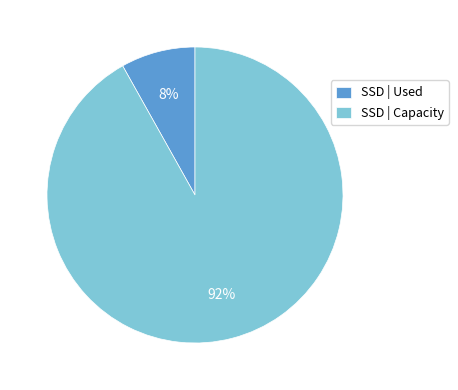

The SSD | Used slice represents 20% of the pie. True or false?

False